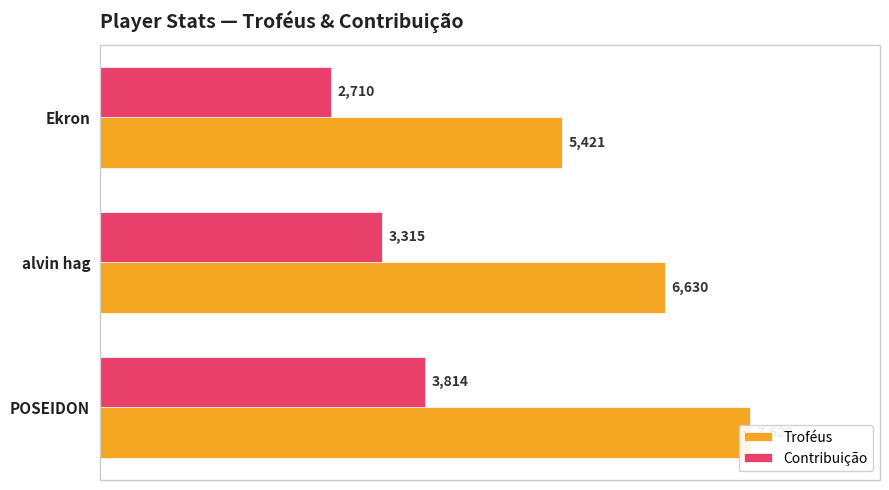

How many Contribuição values are between 2710 and 3814?

3